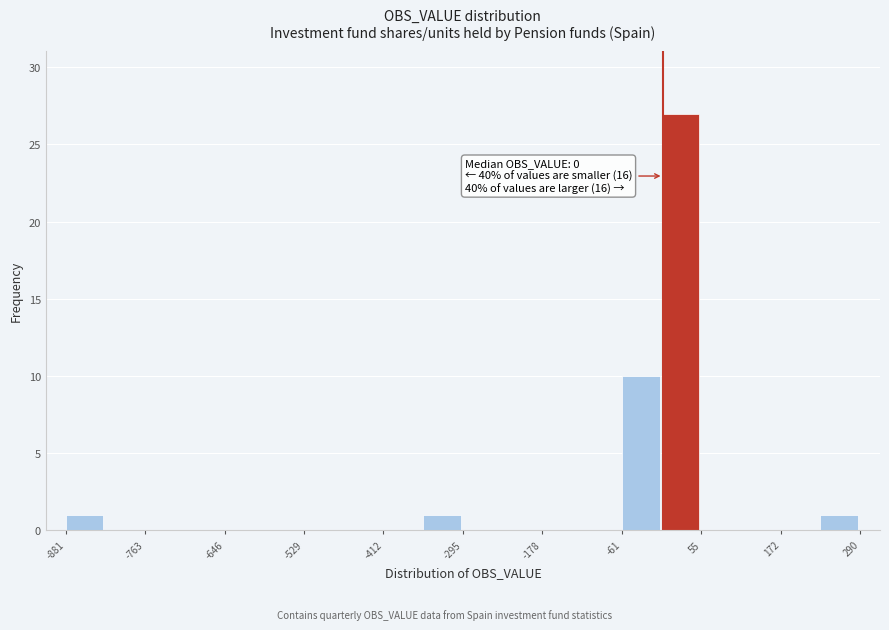

Around what value on the x-axis is the tallest bar? Give the approximate position of its centre, as read against the axis.

20